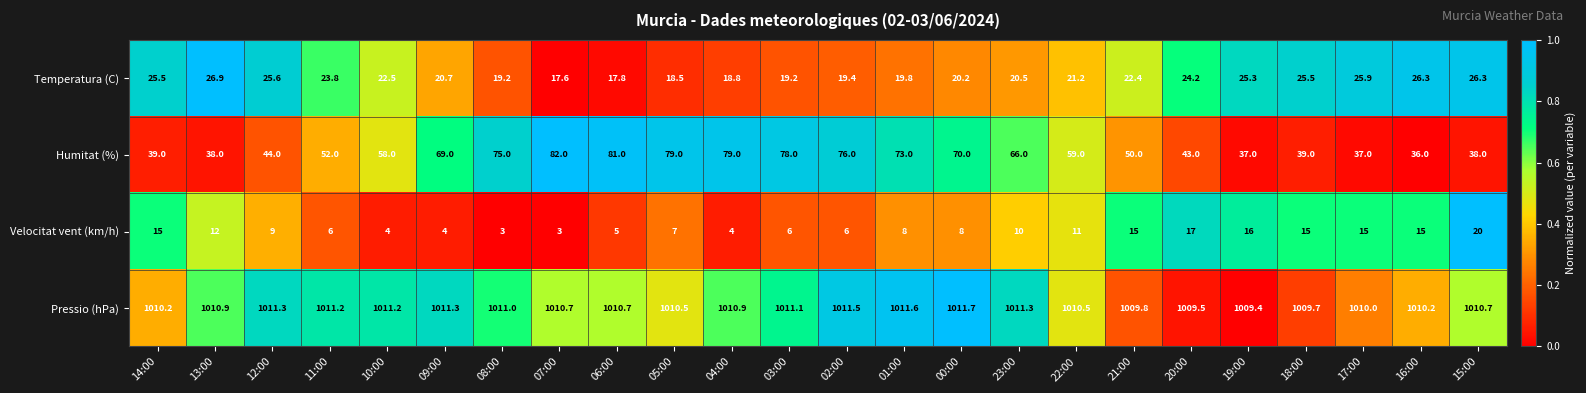

What is the difference between the maximum and minimum values in the Humitat (%) series?

46.0